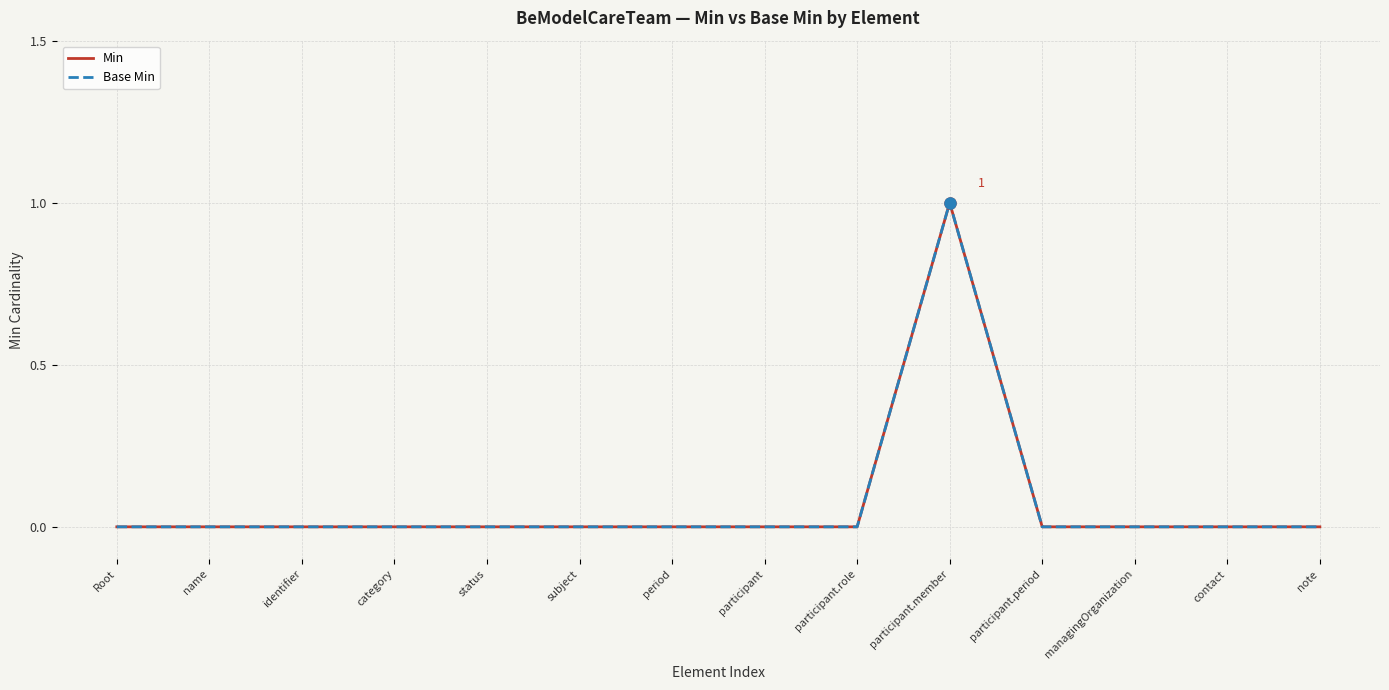

Between contact and note, which is larger?

contact